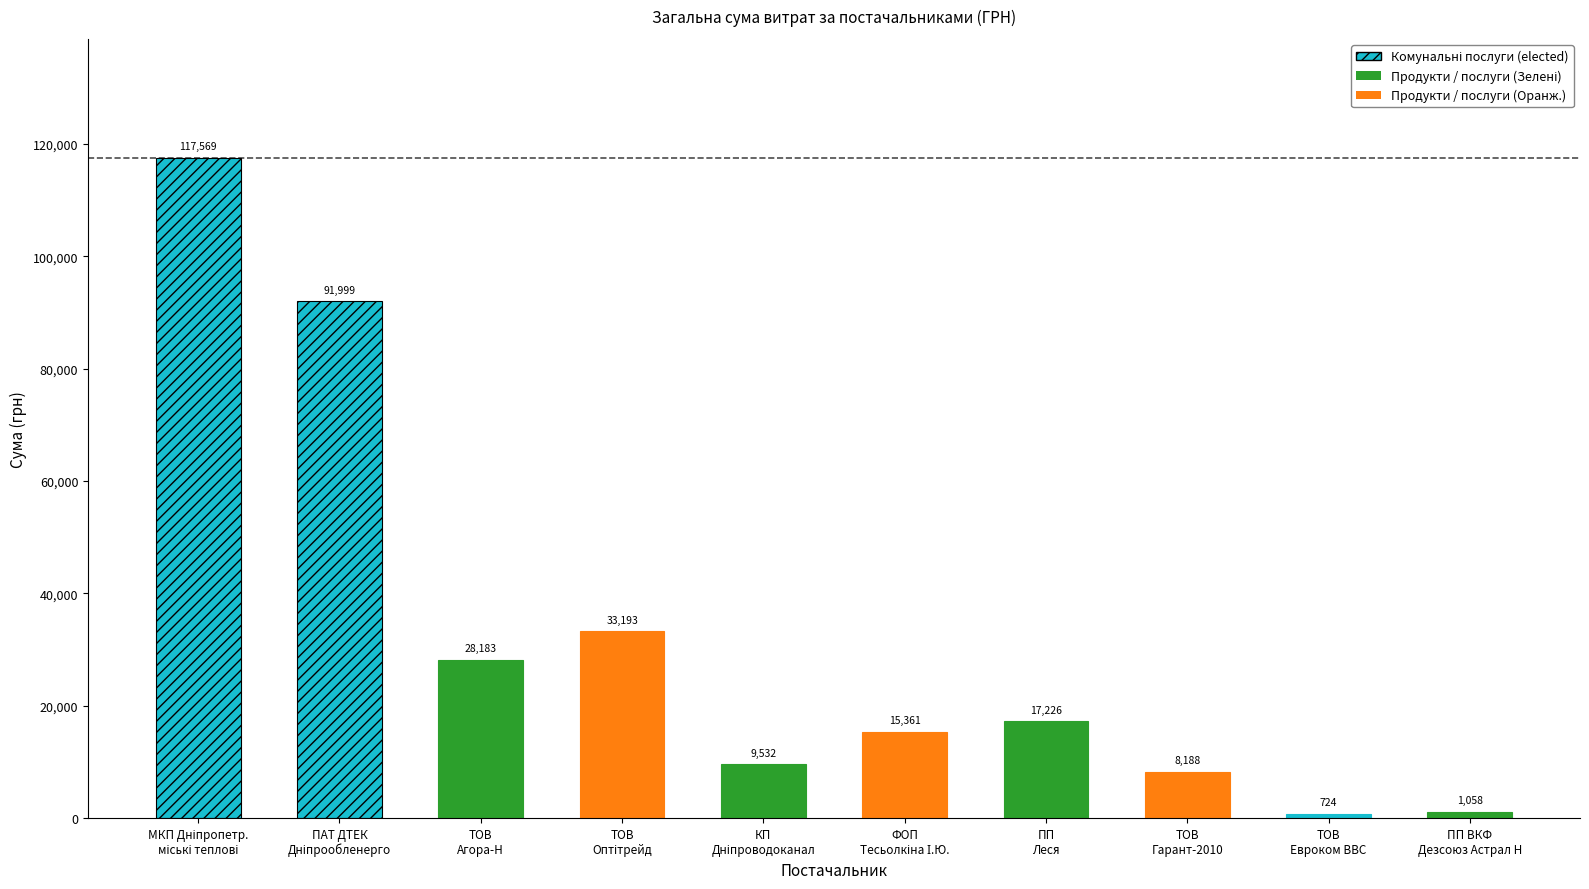

Which label corresponds to the smallest value in the chart?

ТОВ Евроком ВВС